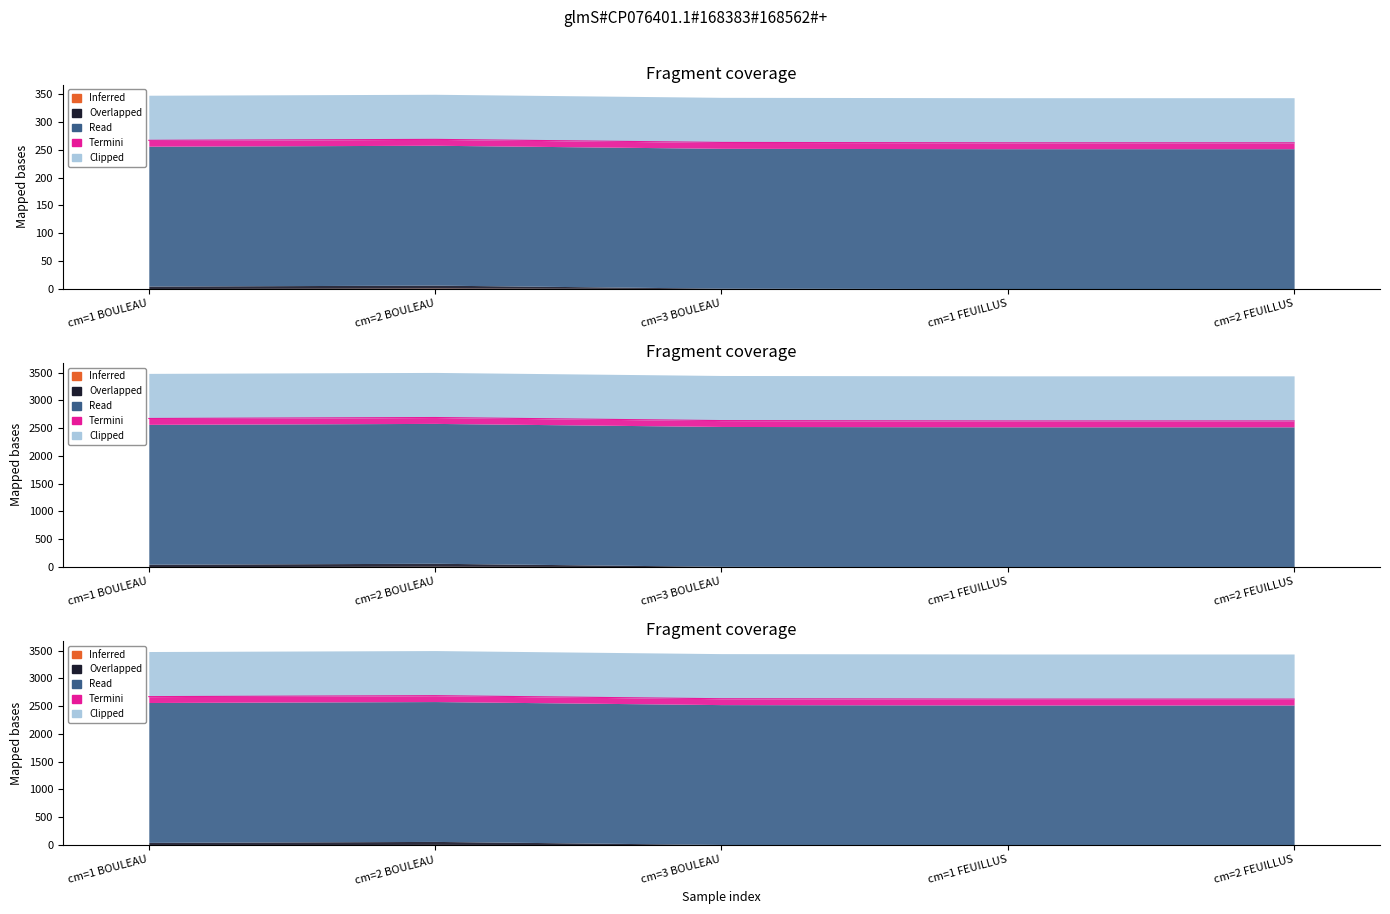

What is the value of the Read point at the 4th from the left?

2521.0